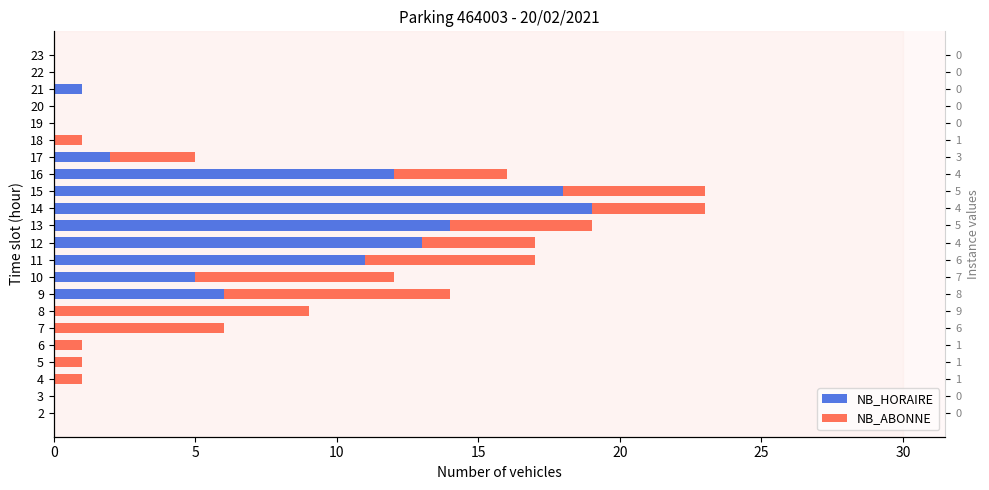

Is the value of NB_ABONNE at 11 greater than the value of NB_HORAIRE at 4?

Yes